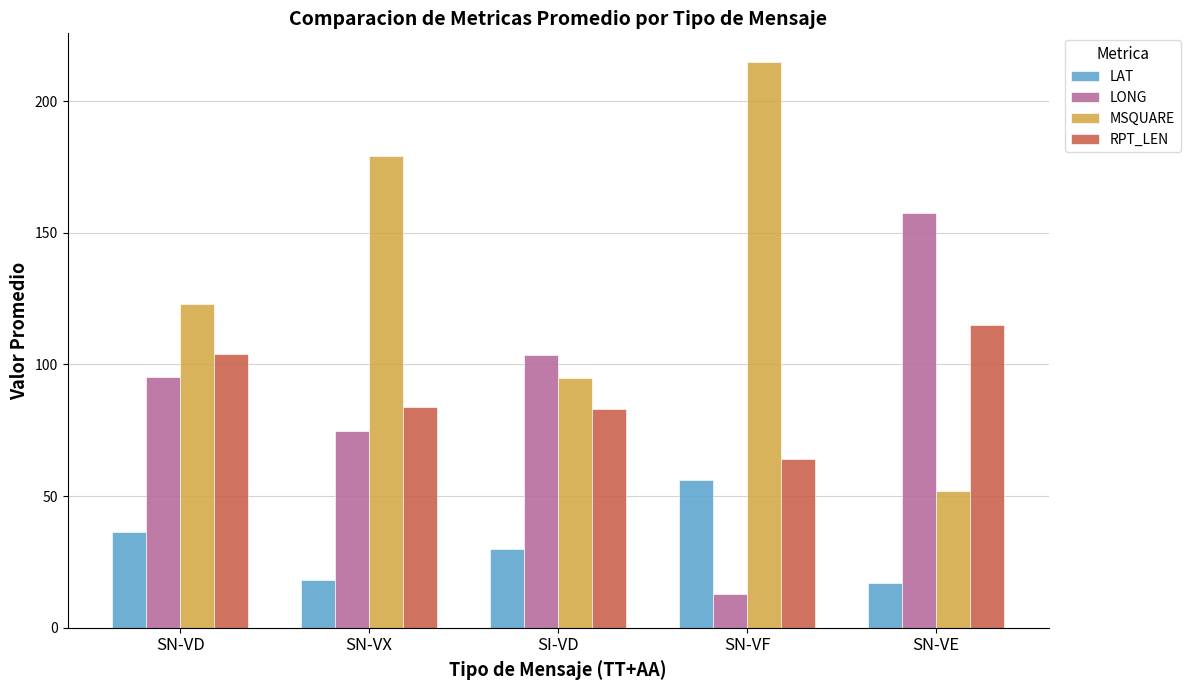

Is the value of MSQUARE at SN-VE greater than the value of LAT at SN-VD?

Yes